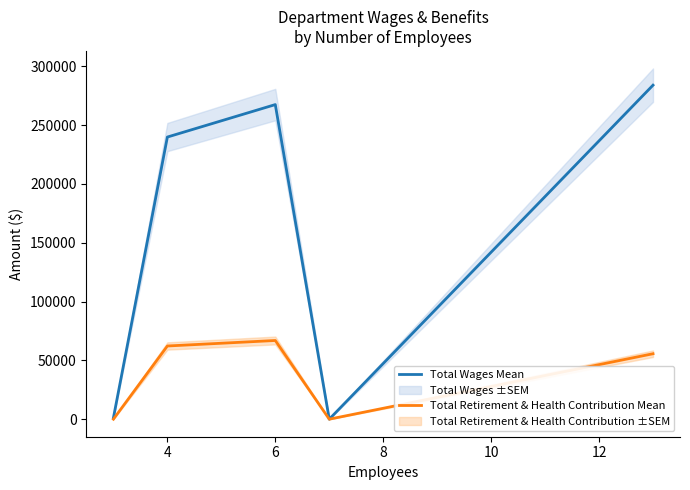

In Total Retirement & Health Contribution Mean, how many points are higher than both neighbors (excluding endpoints)?

1